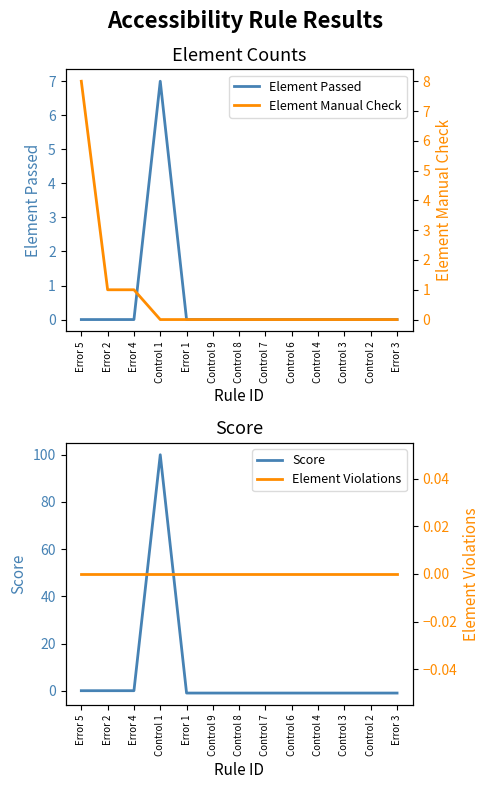

Count the number of data series in this chart.

4